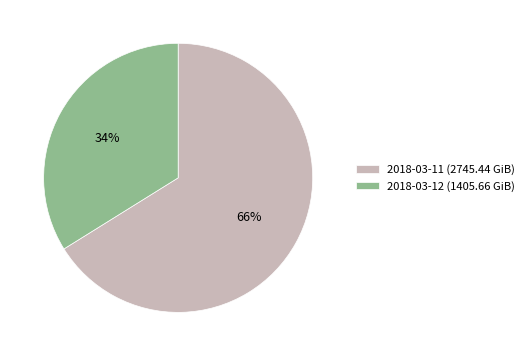

Is the sum of 2018-03-12 and 2018-03-11 greater than half?

Yes